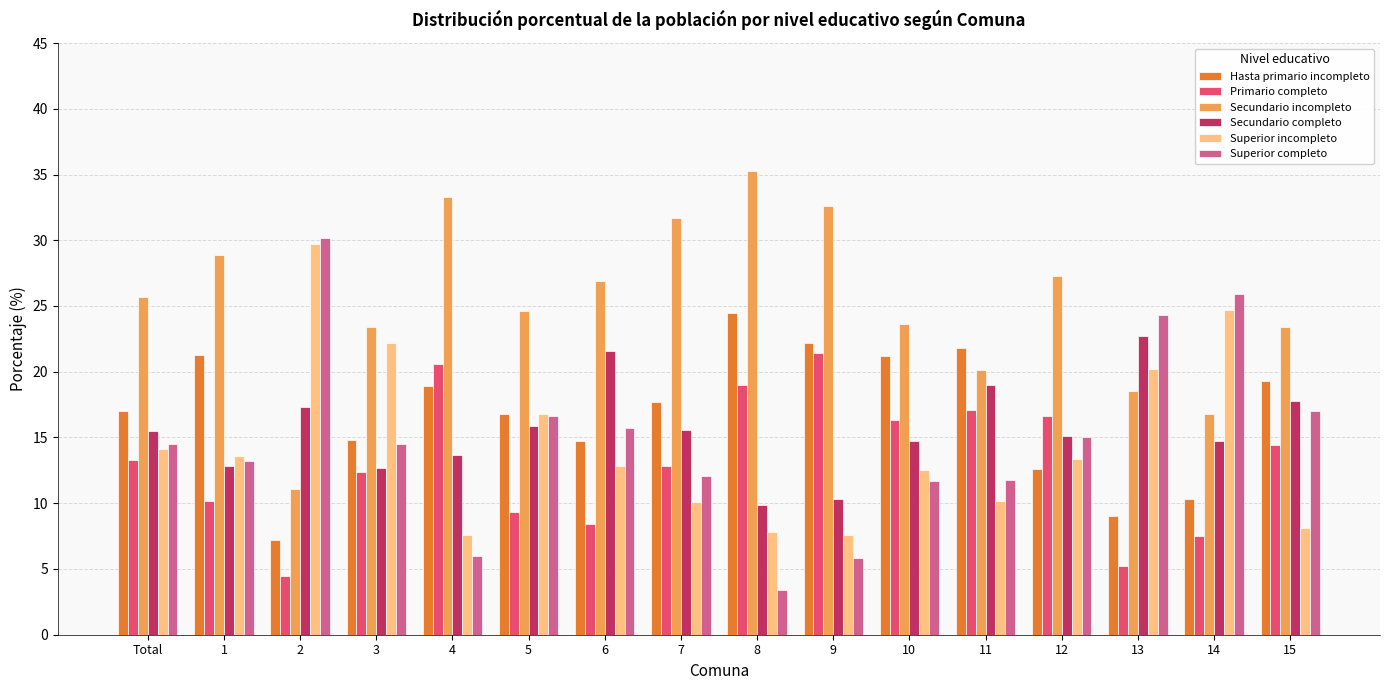

How many groups of bars are there?

16